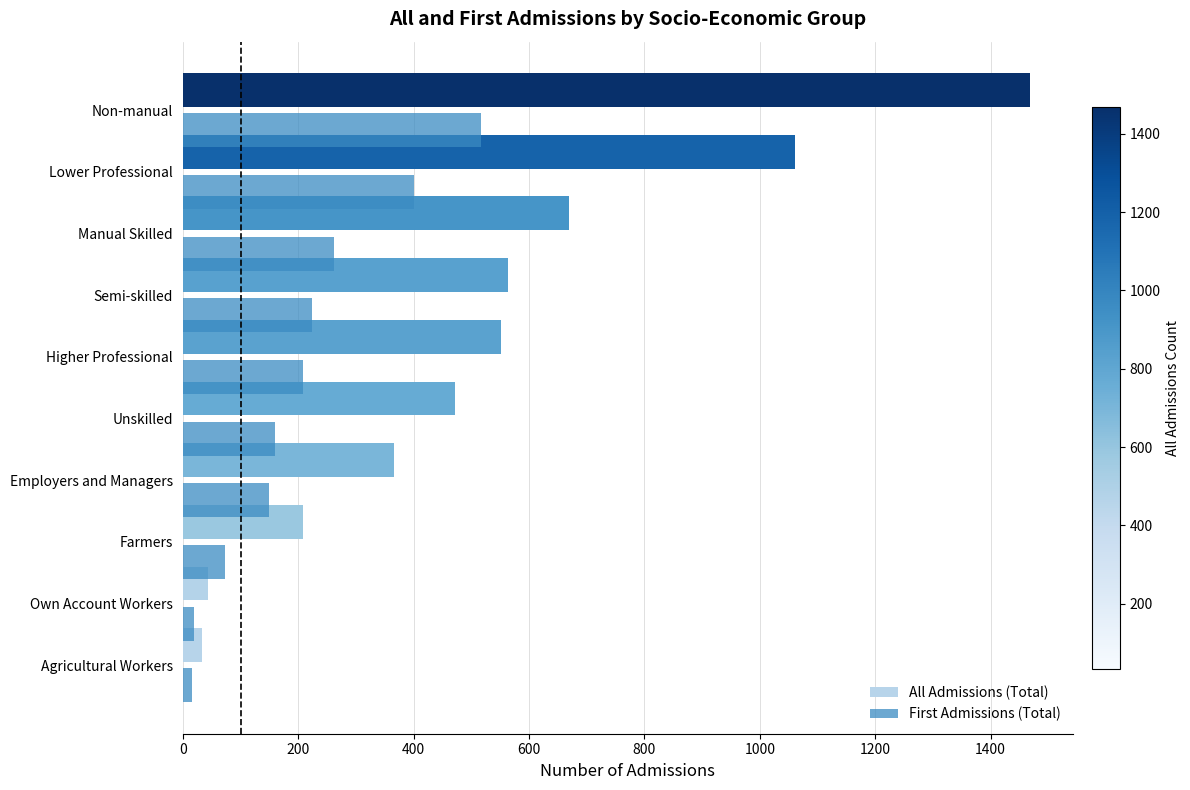

Between Own Account Workers and Non-manual, which series saw the biggest shift?

All Admissions (Total)